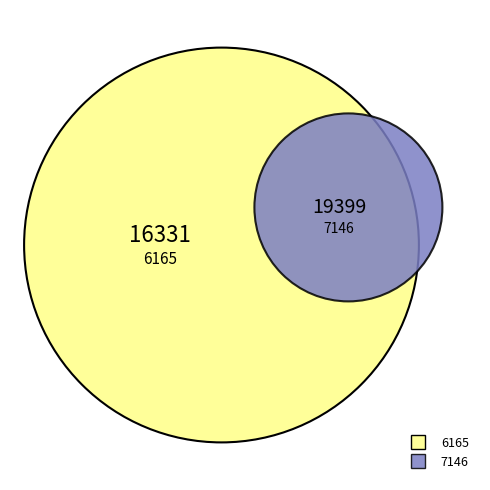

What is the change in value from 6165 to 7146?

+3068